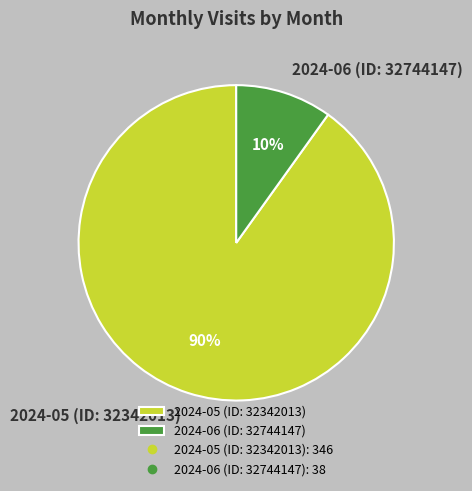

True or false: 2024-05 (ID: 32342013) accounts for 90% of the total.

True